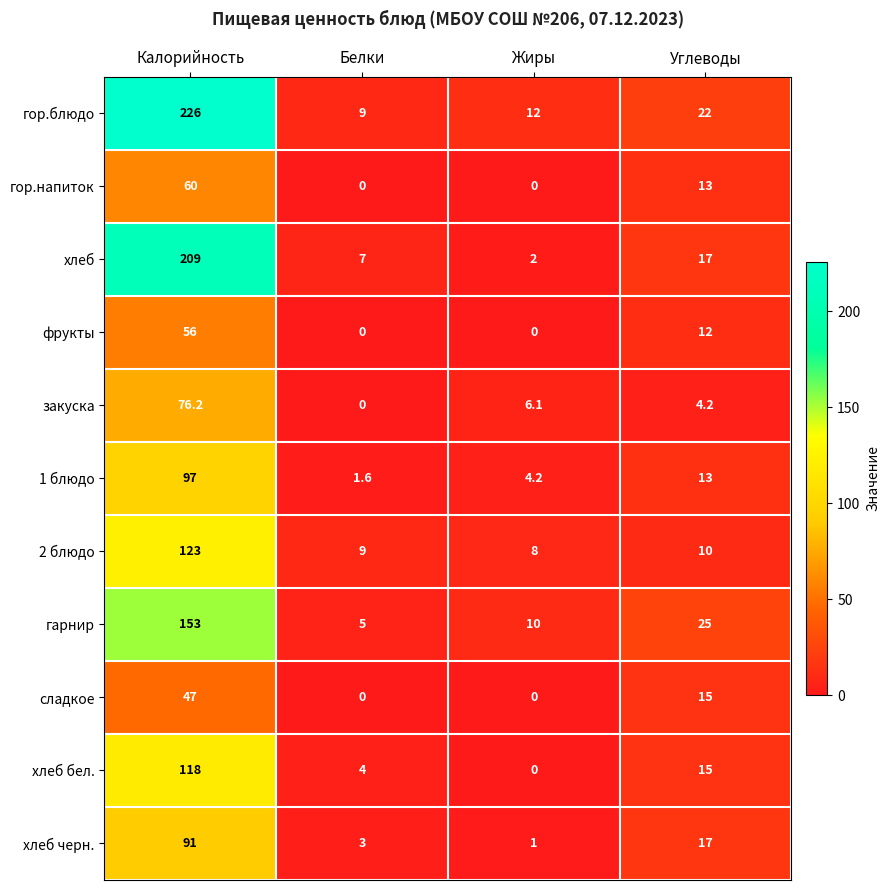

True or false: хлеб черн. has a value of 1.0 at Жиры.

True